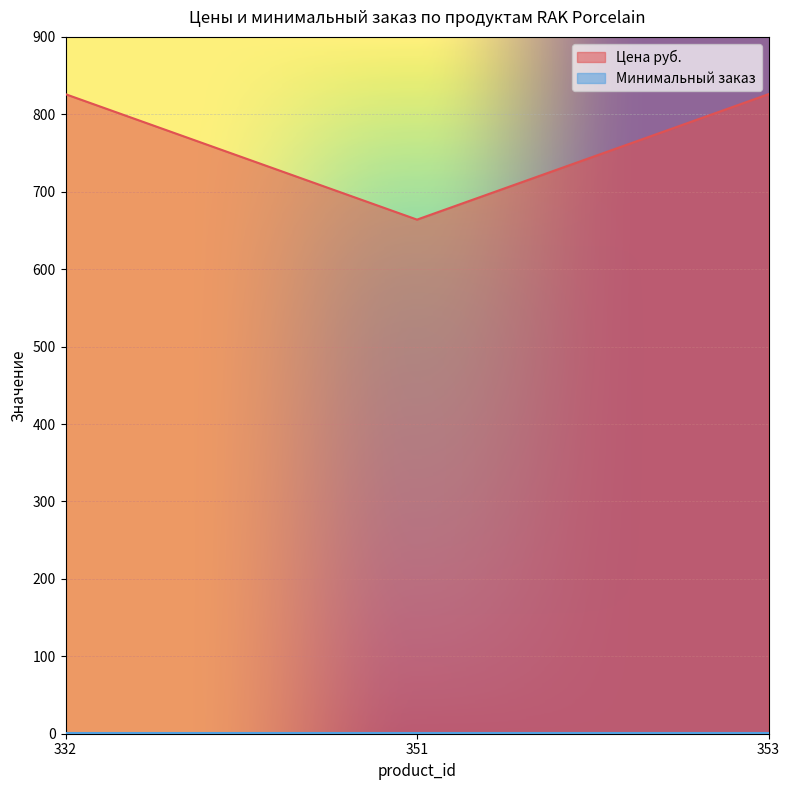

How many data points are less than 826?

1